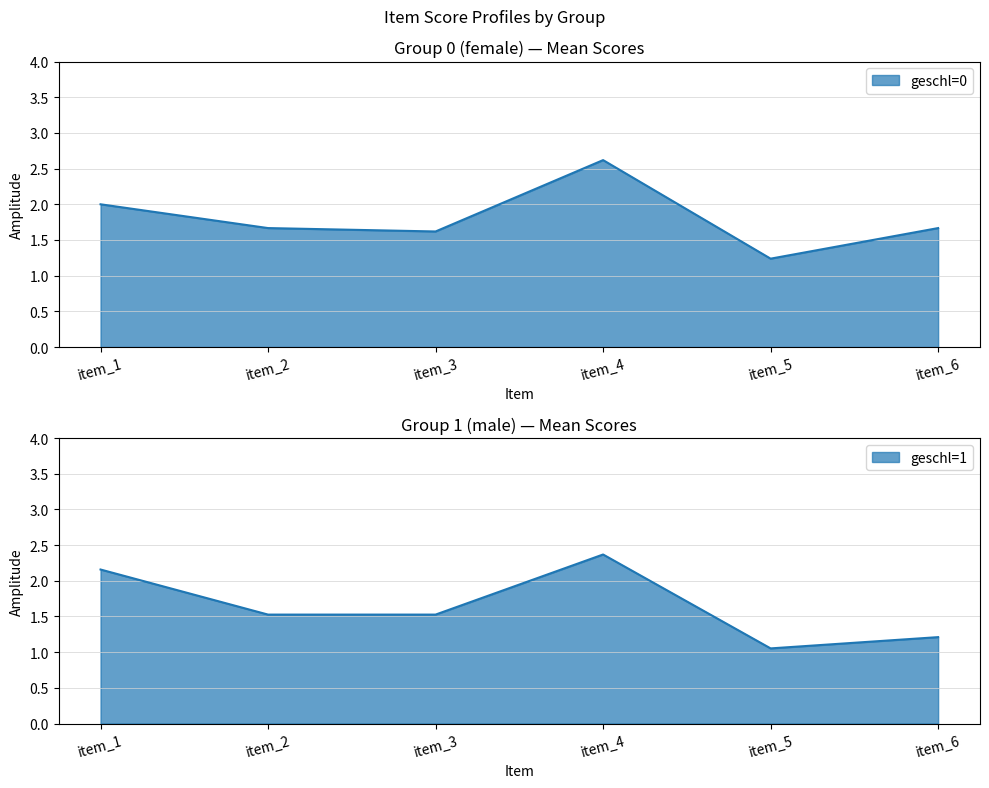

At which label does item_4 reach its peak?

1